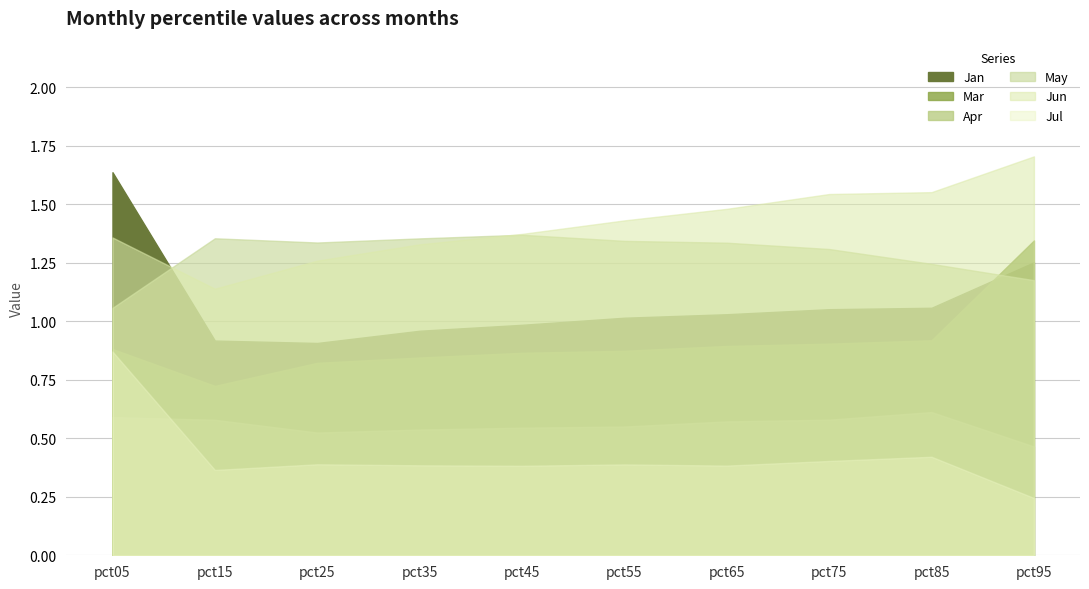

Between pct15 and pct75, which series saw the biggest shift?

Jun